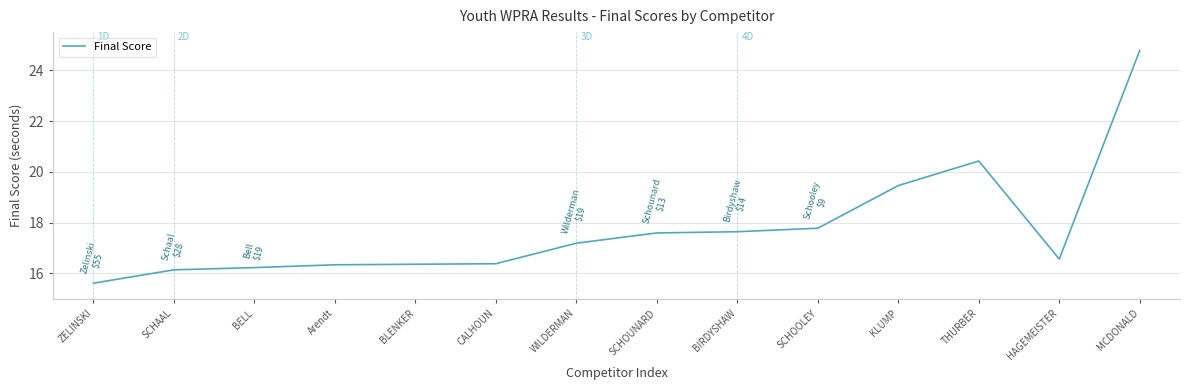

What is the sum of all values?

248.5